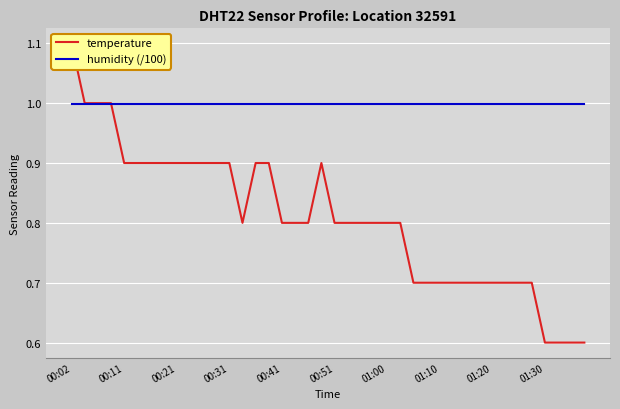

What is the maximum value shown in the chart?

1.1